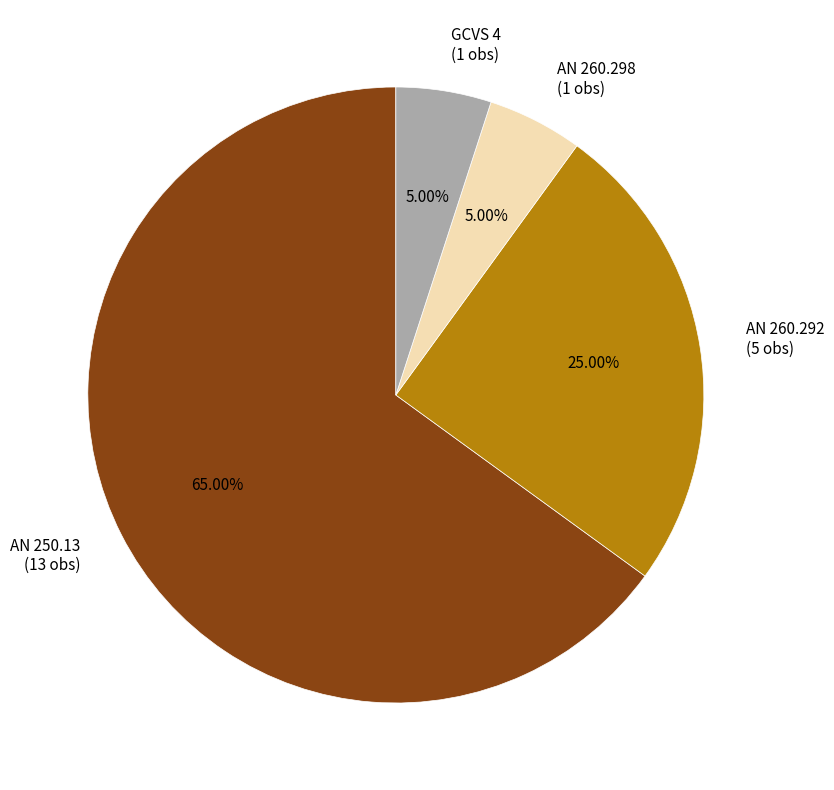

How many segments does this pie chart have?

4